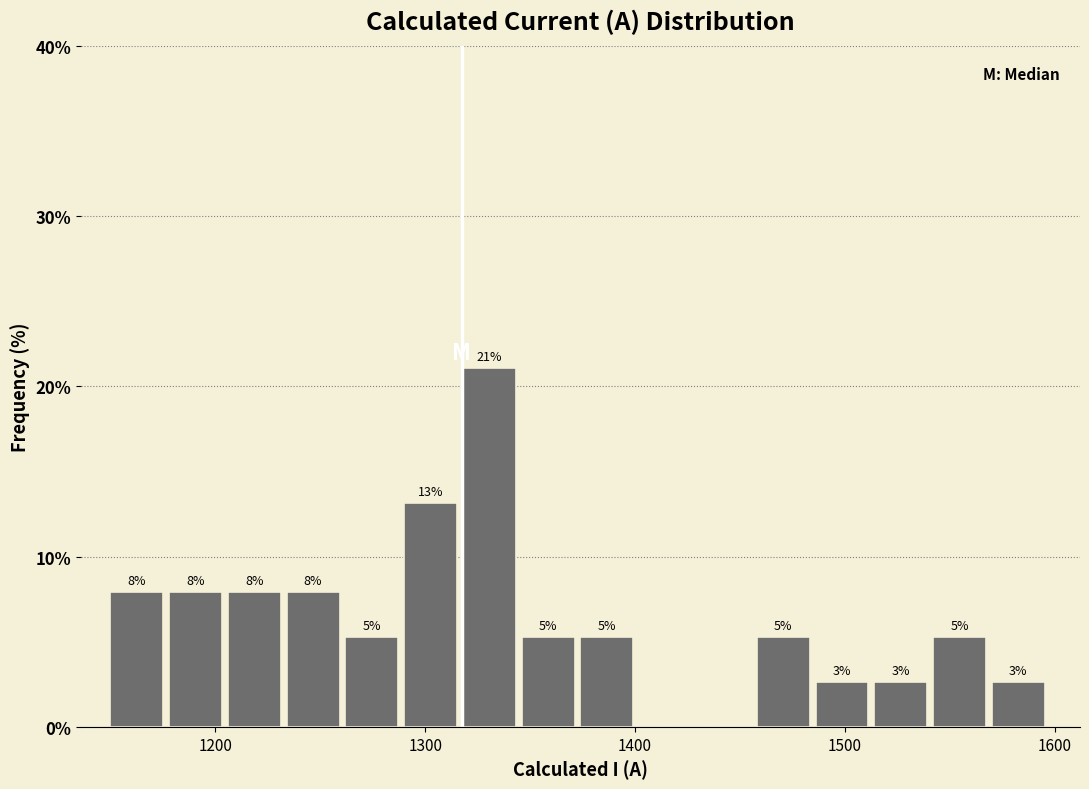

Read against the x-axis, roughly where is the centre of the tallest bar?

1330